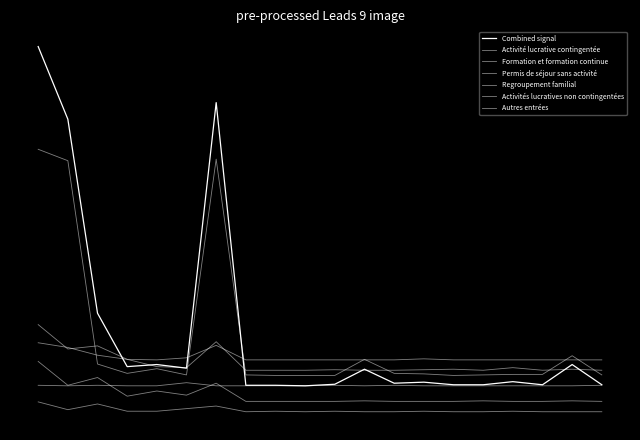

What is the value of the Regroupement familial point at the 4th from the left?

24